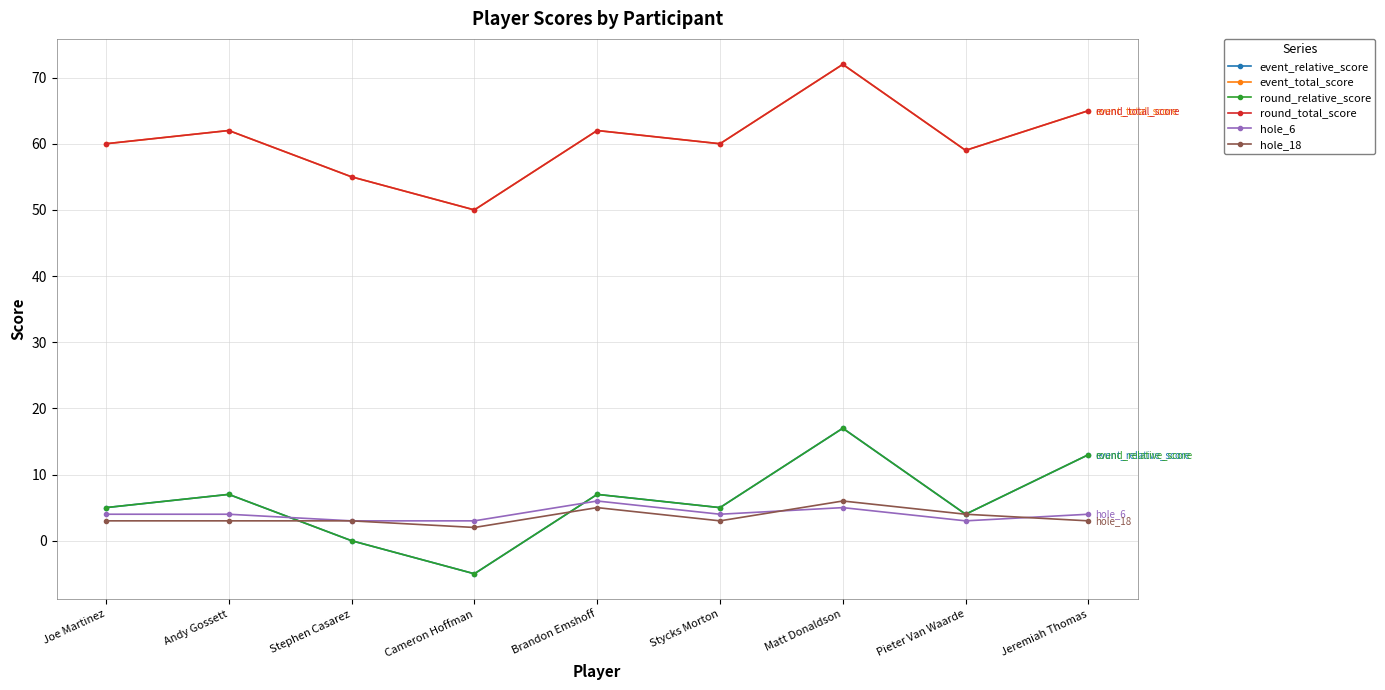

Reading left to right, what are all the values shown in this chart?

event_relative_score: 5	7	0	-5	7	5	17	4	13
event_total_score: 60	62	55	50	62	60	72	59	65
round_relative_score: 5	7	0	-5	7	5	17	4	13
round_total_score: 60	62	55	50	62	60	72	59	65
hole_6: 4	4	3	3	6	4	5	3	4
hole_18: 3	3	3	2	5	3	6	4	3